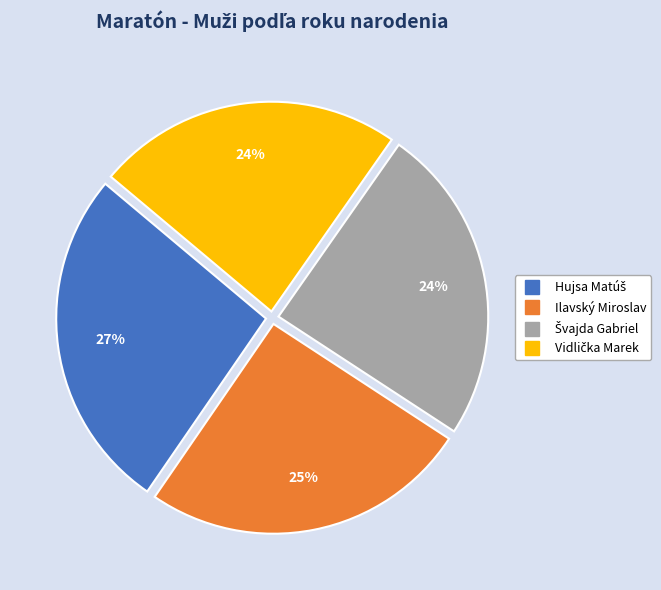

To the nearest percent, what is the average slice percentage?

25%